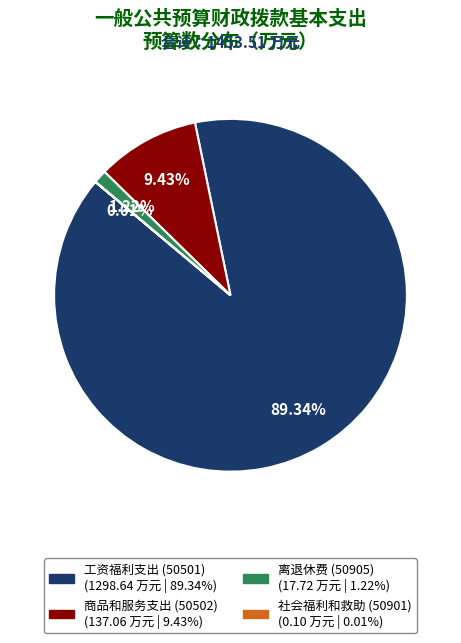

Which has a higher value, 商品和服务支出 (50502) or 离退休费 (50905)?

商品和服务支出 (50502)